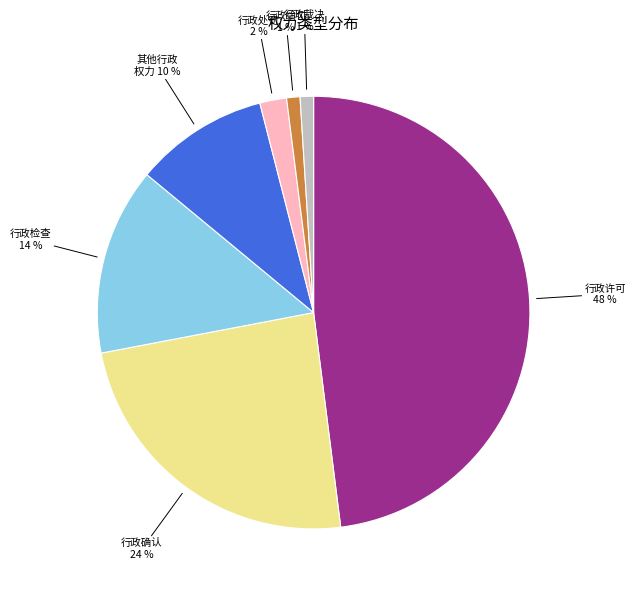

Is there any slice that represents more than half of the pie?

No